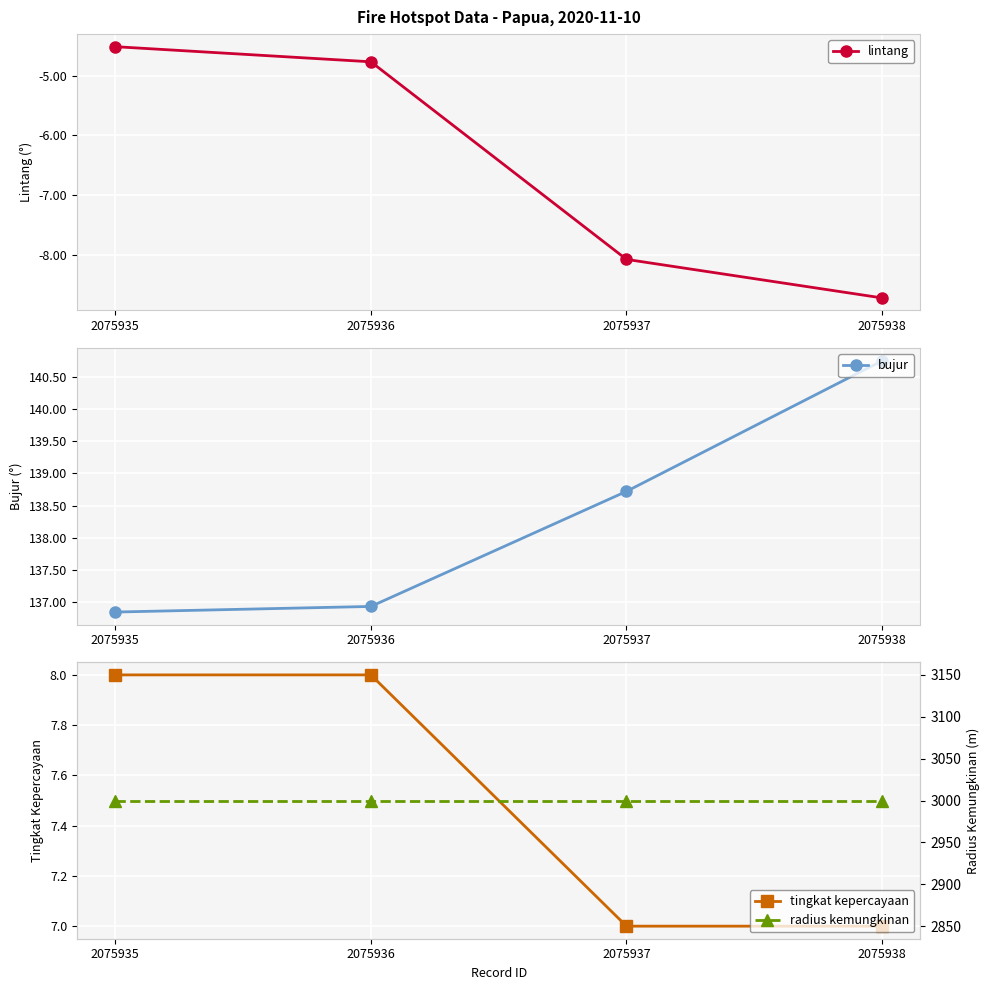

True or false: bujur and tingkat kepercayaan intersect in this chart.

False